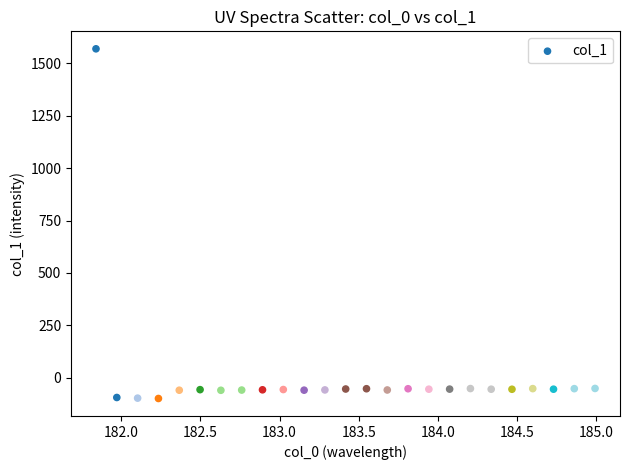

What is the range of Y values (max minus min)?

1669.8